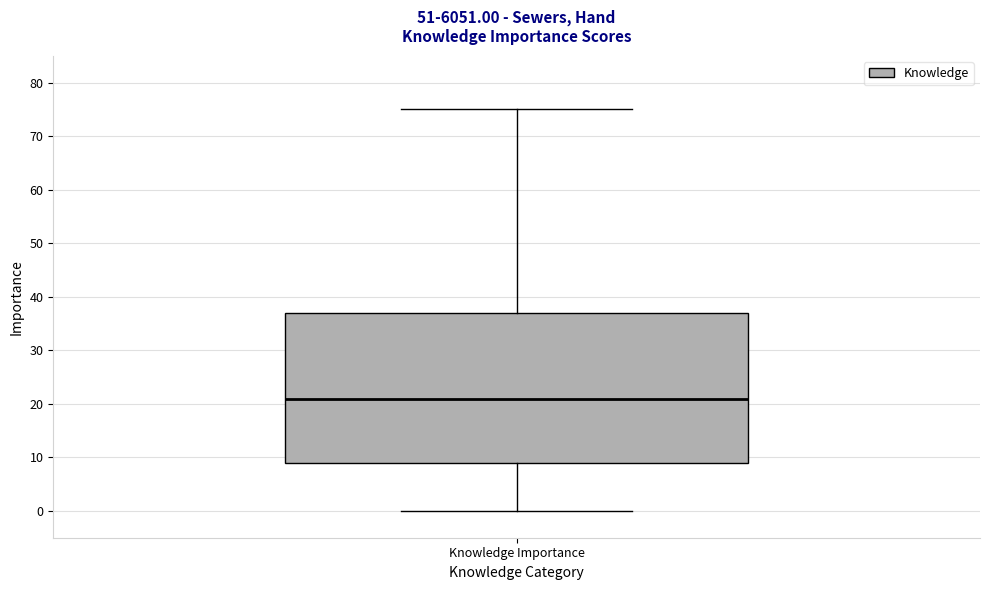

Read this box plot against the y-axis: the position of the median line, the range covered by the box, and the ends of both whiskers. The values are not printed on the chart, so give them approximately, as read against the axis.

median 21, box 9 to 37, whiskers 0 to 75